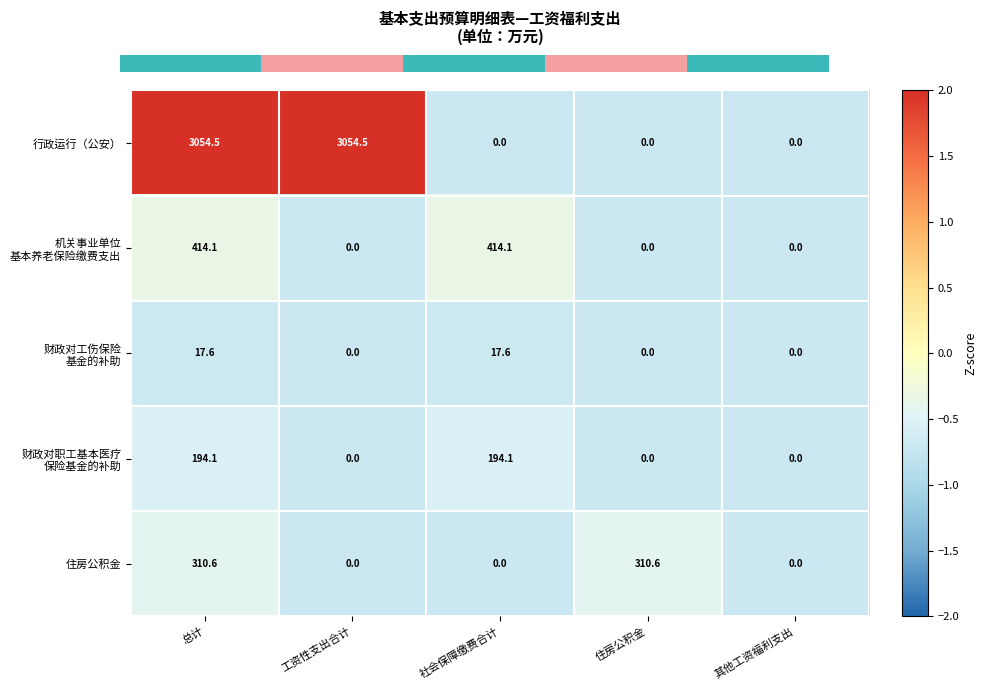

At which category is the sum across all series the highest?

总计